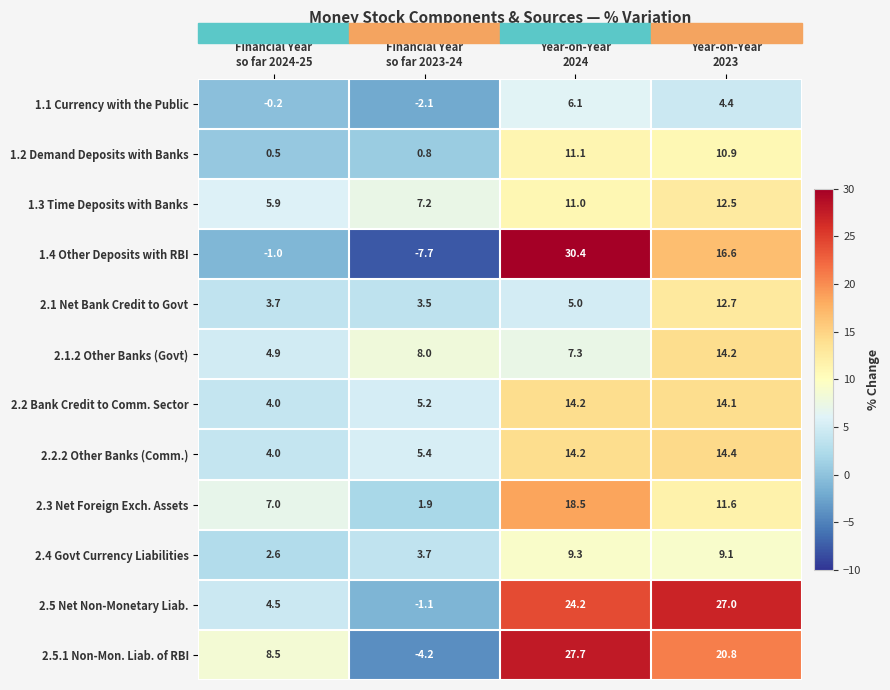

What is the lowest value of the 1.1 Currency with the Public series?

-2.1